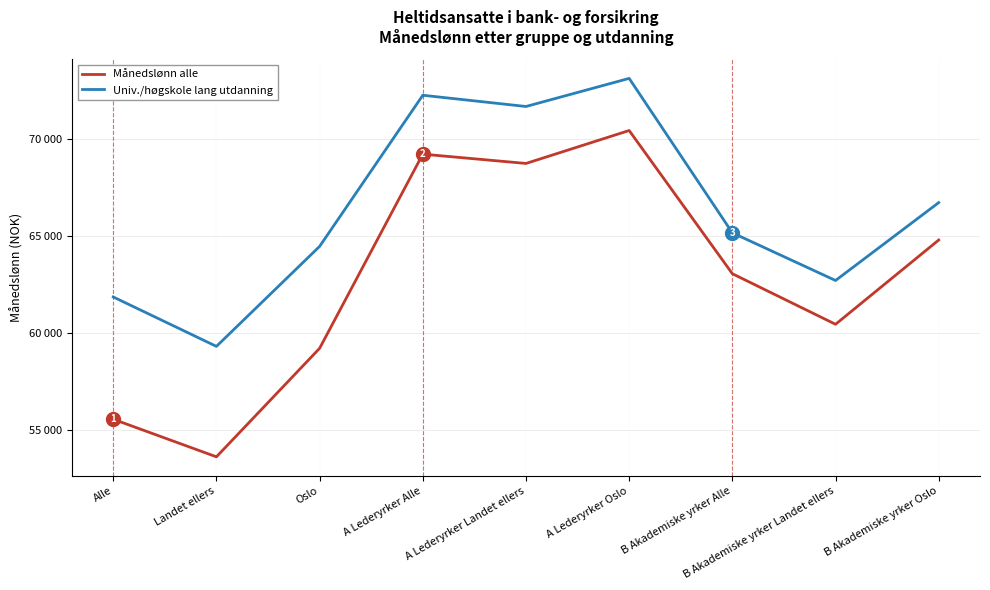

Does the chart display data point markers on the line(s)?

No